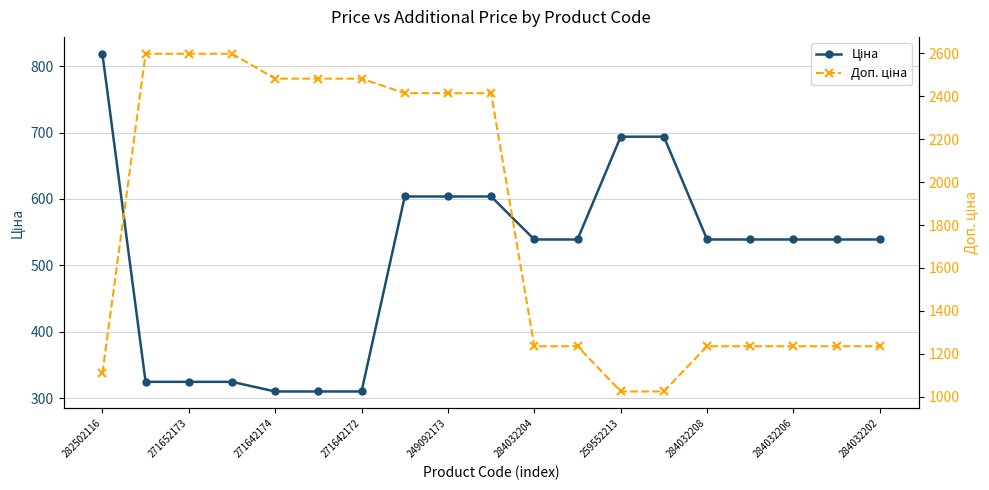

Between 11 and 271642172, which is larger?

11